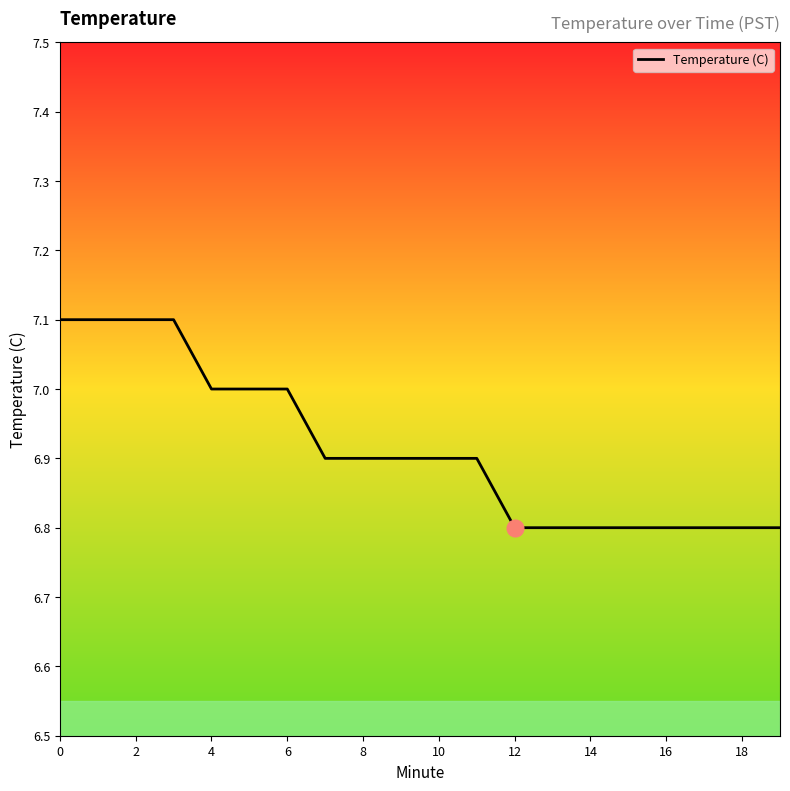

What is the sum of all values?

138.3